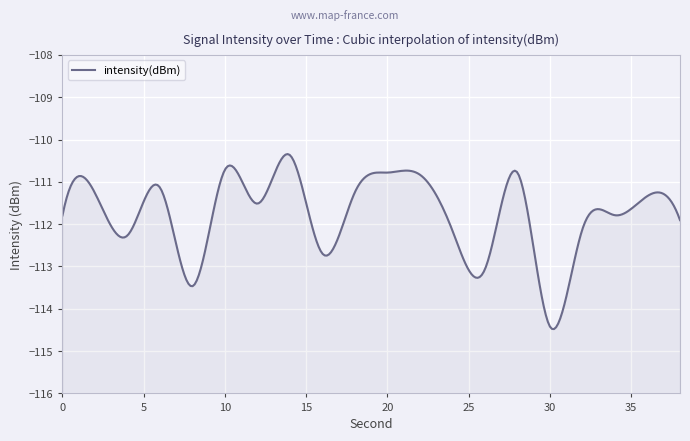

What is the maximum value shown in the chart?

-110.4